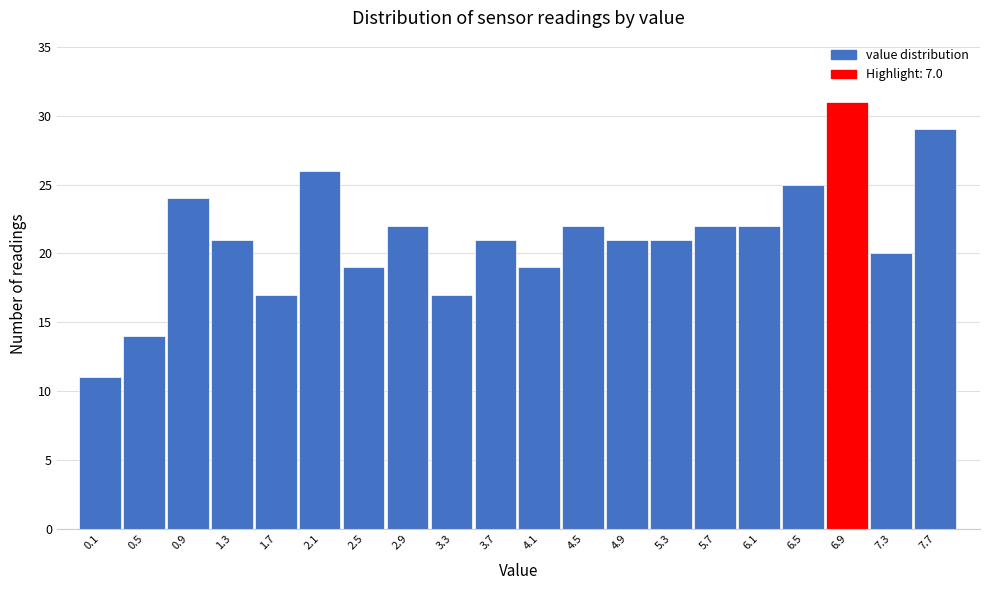

Reading right to left, what are all the values shown in this chart?

29	20	31	25	22	22	21	21	22	19	21	17	22	19	26	17	21	24	14	11